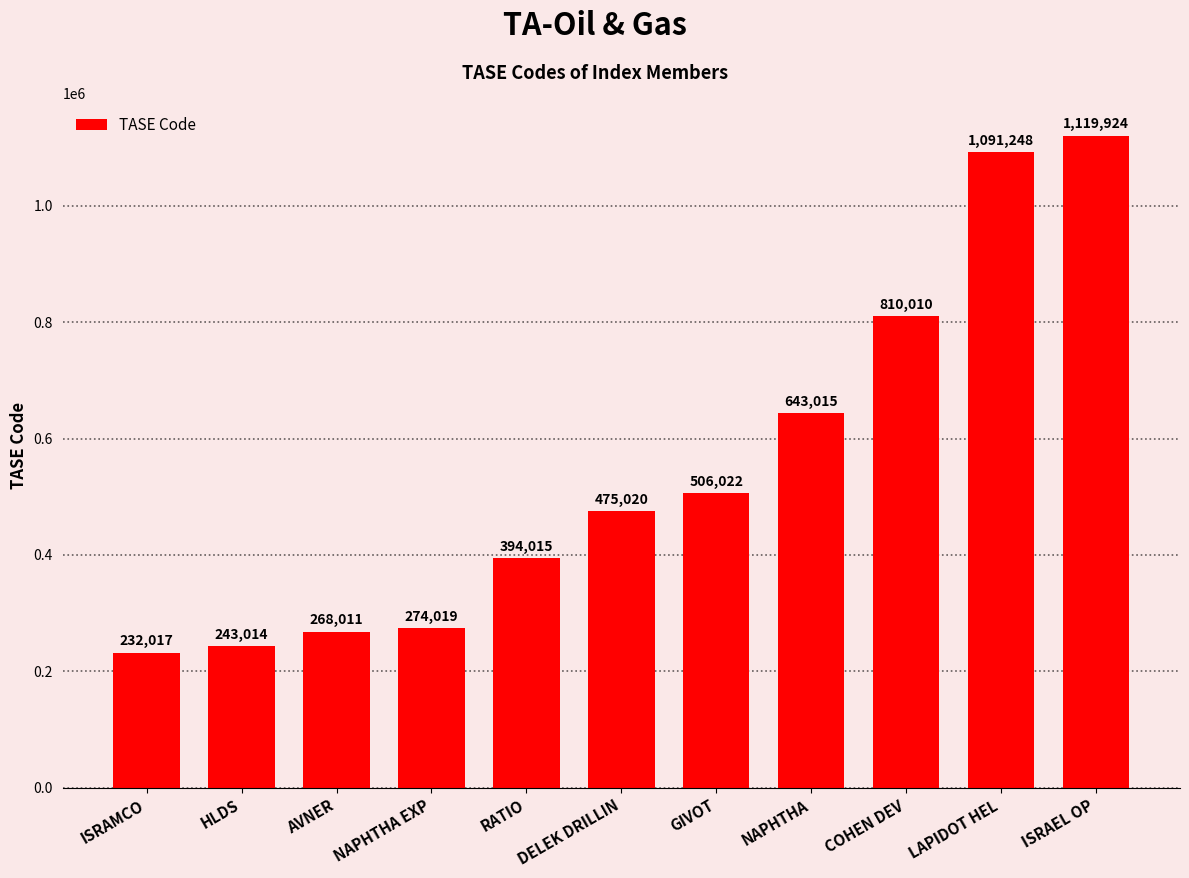

True or false: the data shows 394015 at RATIO.

True